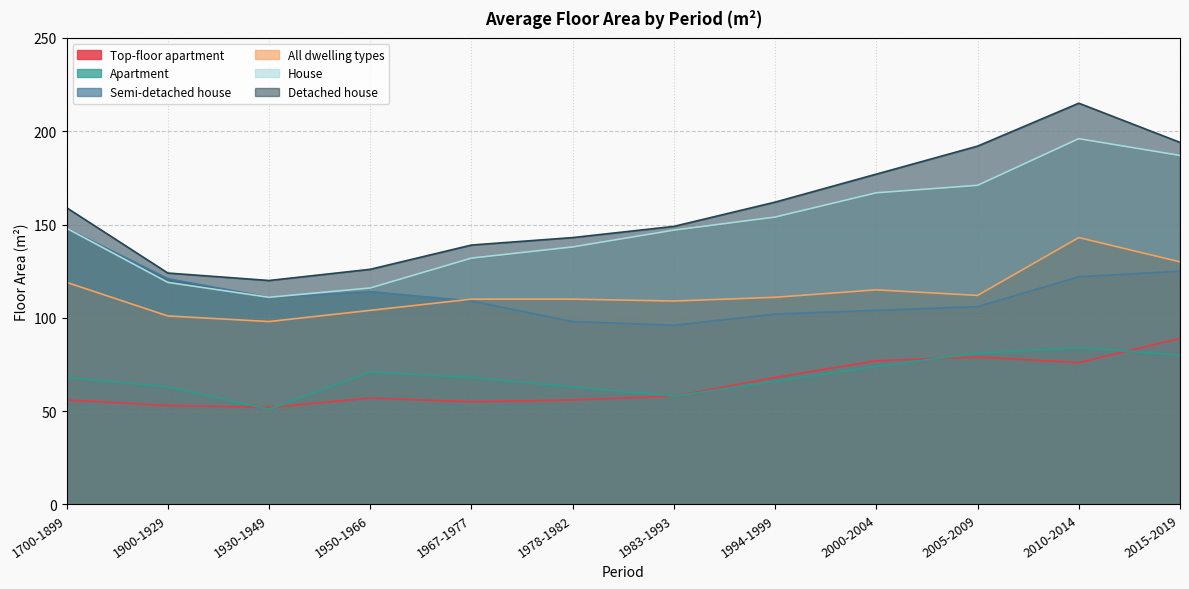

What is the sum of all Apartment values?

827